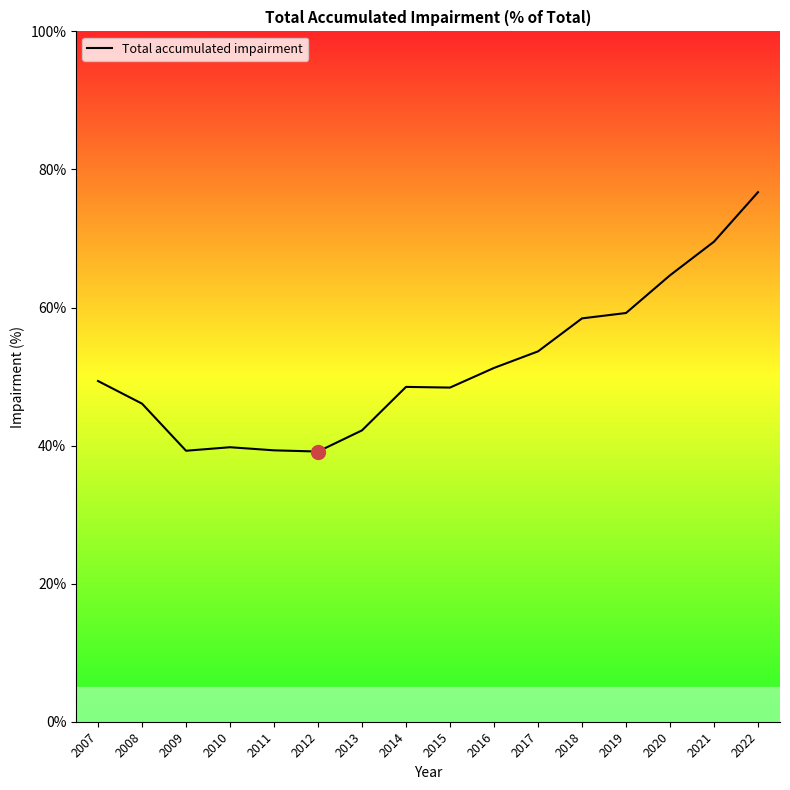

True or false: the data shows 53.6 at 2017.

True